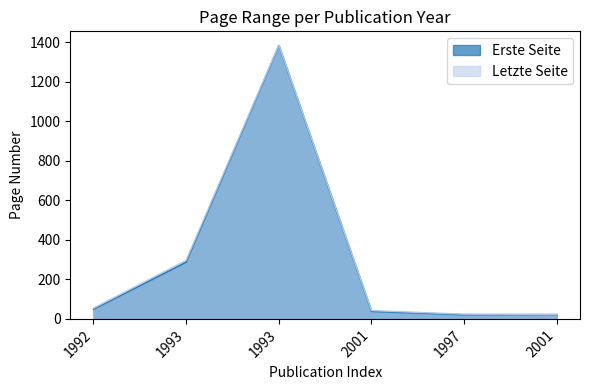

How many values in the Erste Seite series are below 49?

3